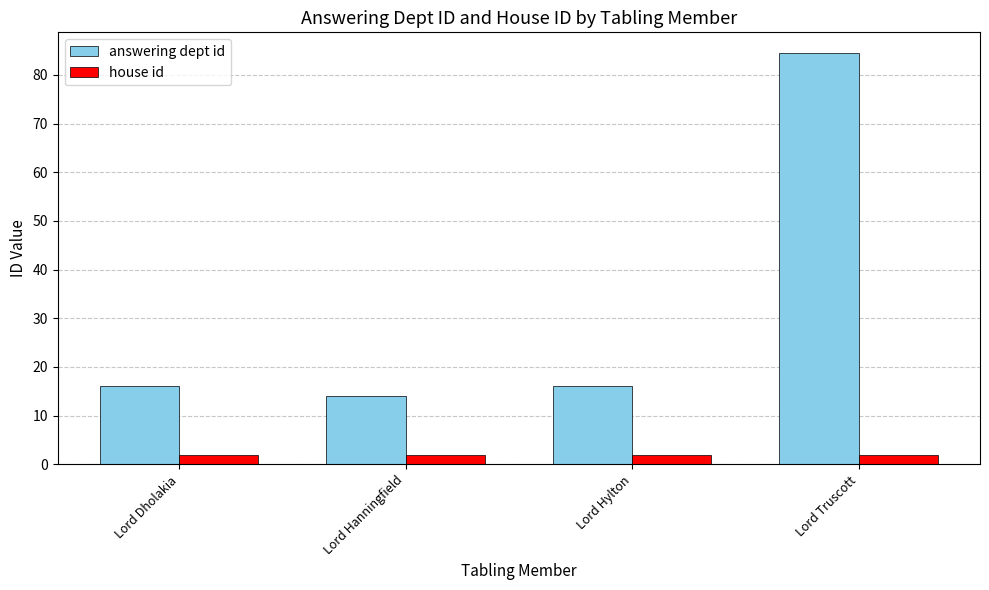

What is the spread (max minus min) of values at Lord Hanningfield?

12.0